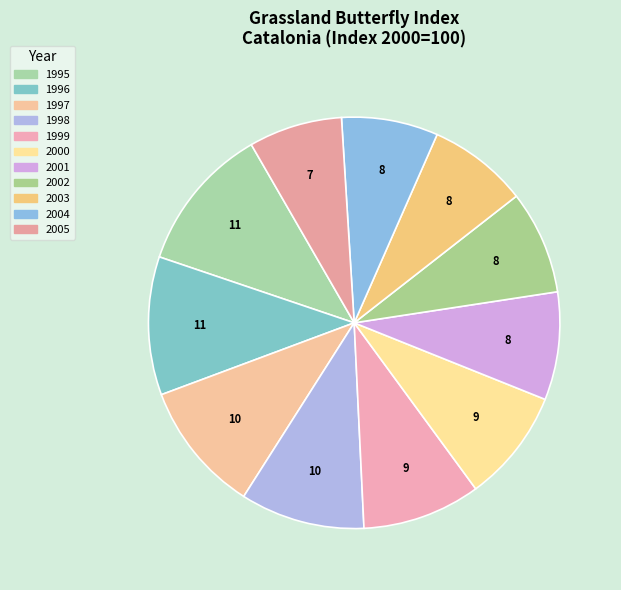

Does 1998 represent more than half of the total?

No